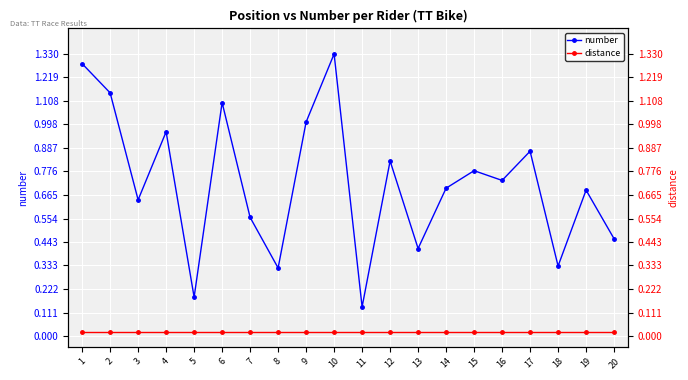

Which has a higher value, 11 or 5?

5